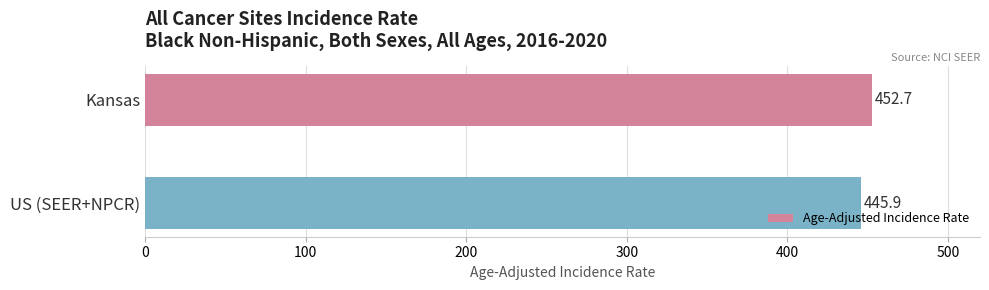

Reading top to bottom, extract all data points from this chart.

Kansas=452.7	US (SEER+NPCR)=445.9